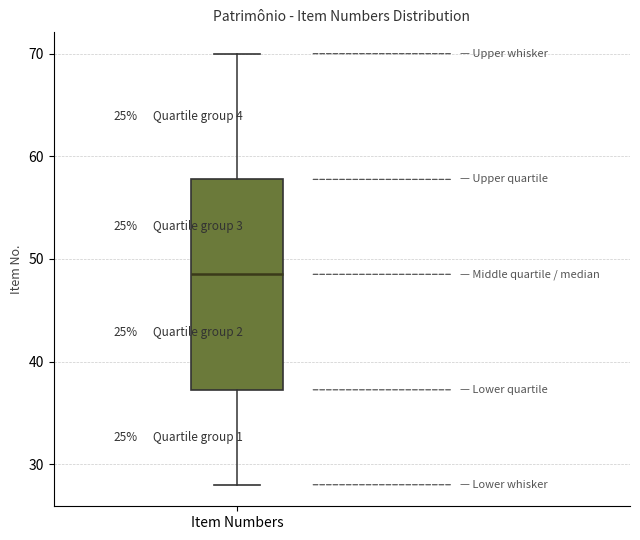

Transcribe this box plot: give where the median line is, the range the box spans, and where the two whiskers end, as read against the y-axis. The values are not printed on the chart, so give them approximately, as read against the axis.

median 49, box 37 to 58, whiskers 28 to 70